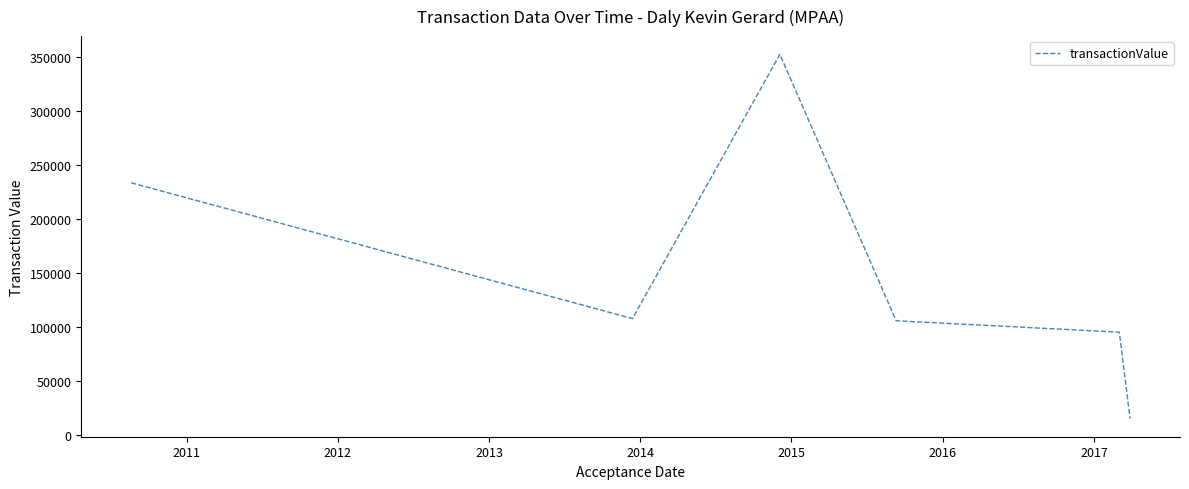

How many lines are shown in the chart?

1